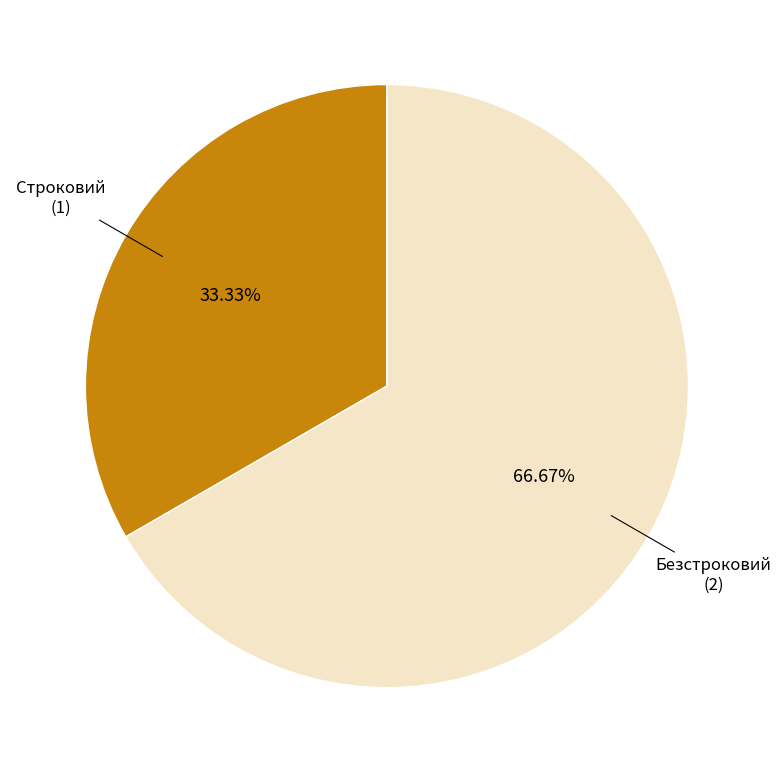

Does any single category account for the majority?

Yes